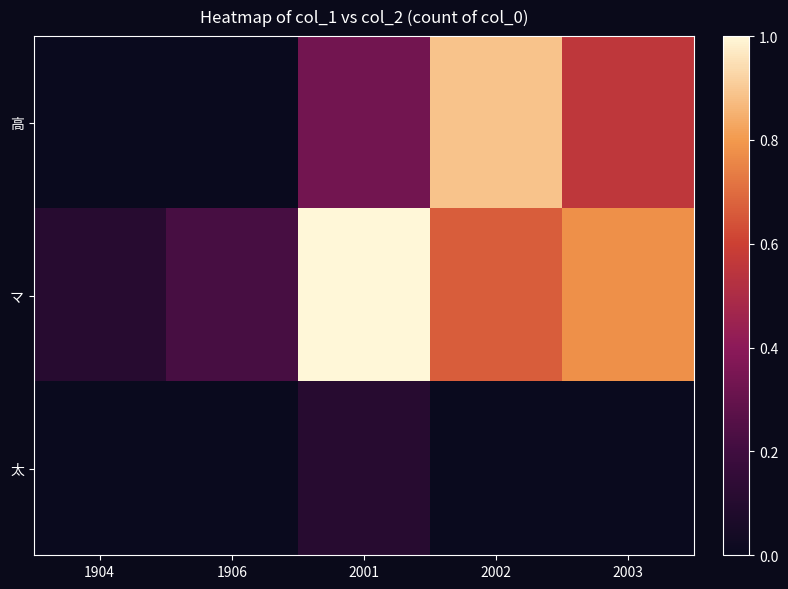

Reading right to left, what are all the values shown in this chart?

高: 2003=0.6	2002=0.9	2001=0.3	1906=0.0	1904=0.0
マ: 2003=0.8	2002=0.7	2001=1.0	1906=0.2	1904=0.1
太: 2003=0.0	2002=0.0	2001=0.1	1906=0.0	1904=0.0